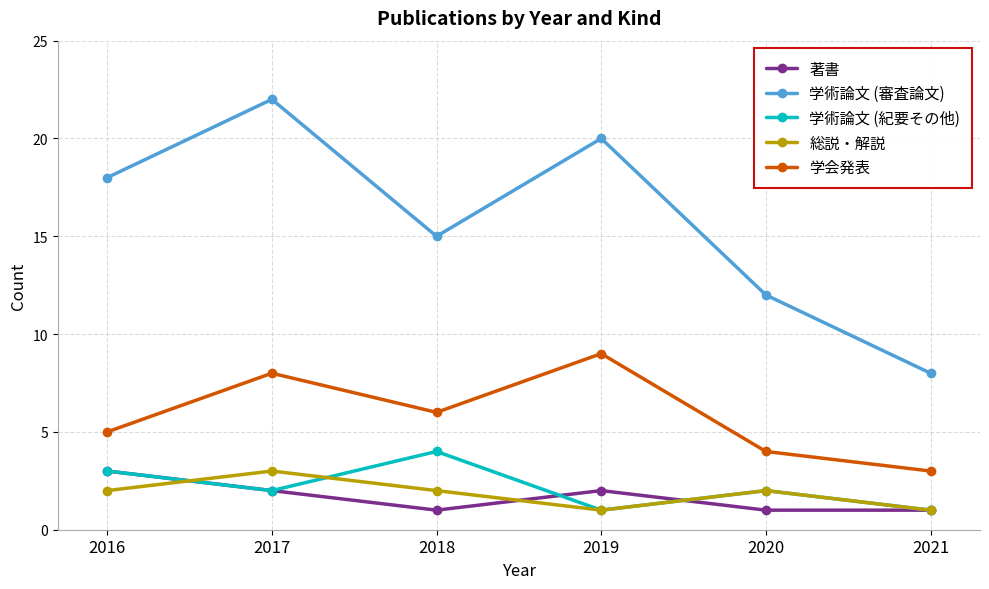

How many data points does each series have?

6